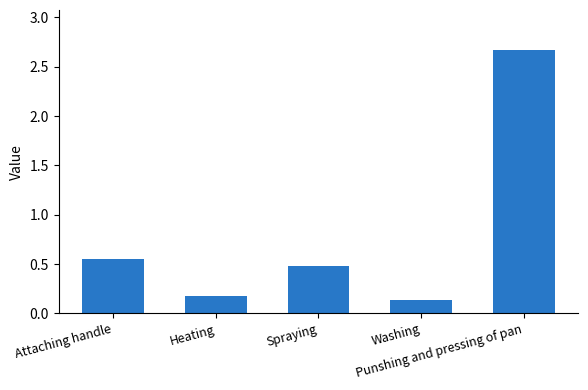

Rank the categories by value from lowest to highest.

Washing, Heating, Spraying, Attaching handle, Punshing and pressing of pan